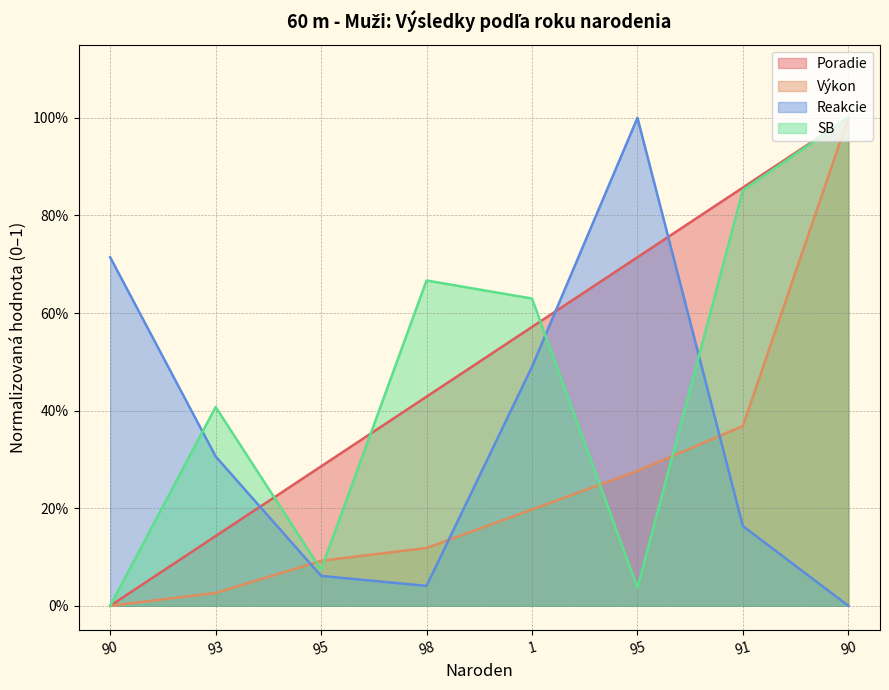

In Reakcie, how many points are lower than both neighbors (excluding endpoints)?

1